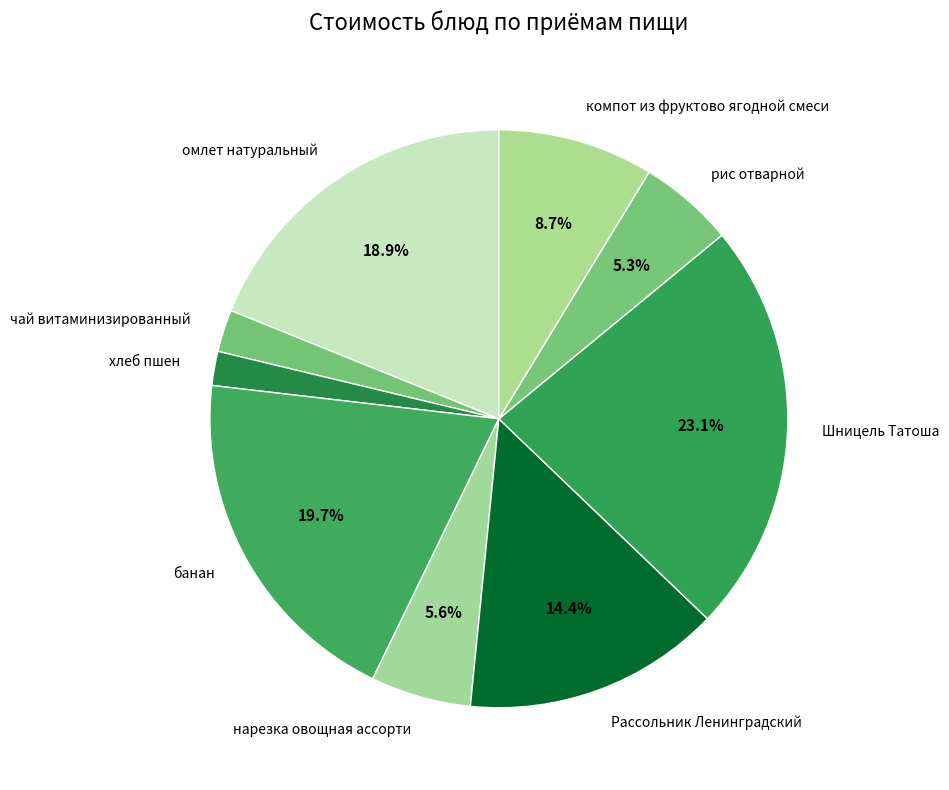

How many segments does this pie chart have?

9